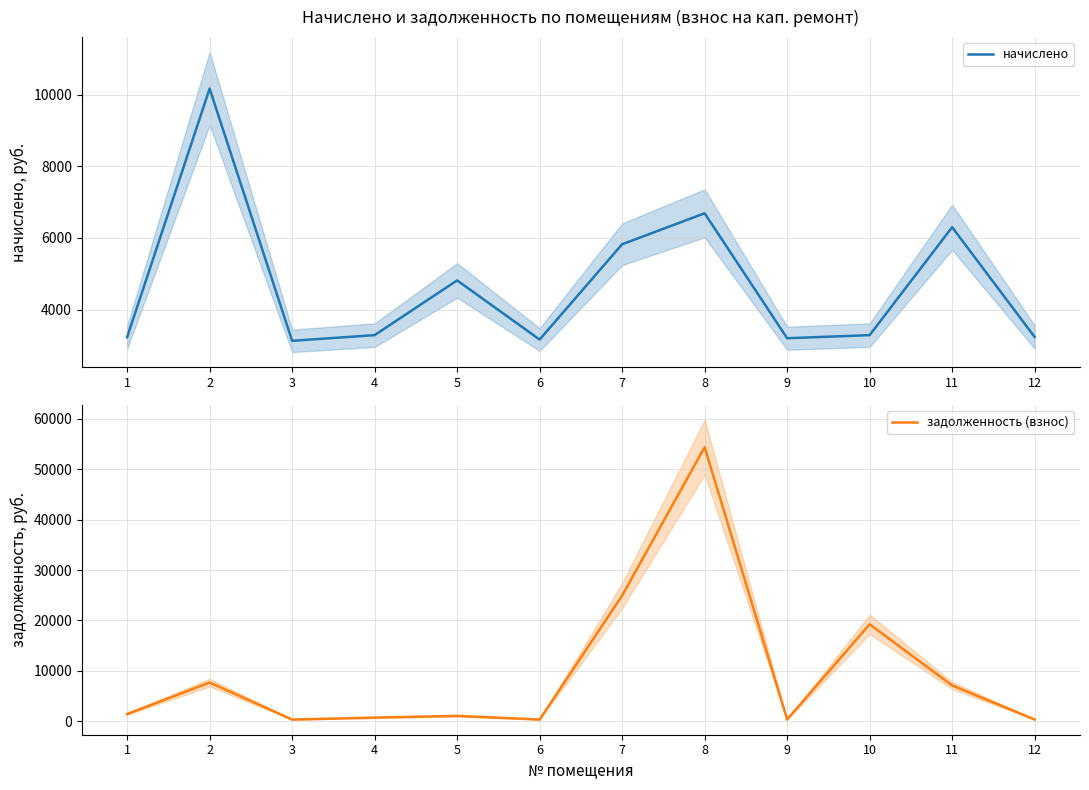

How many data points in начислено are above 3290?

7